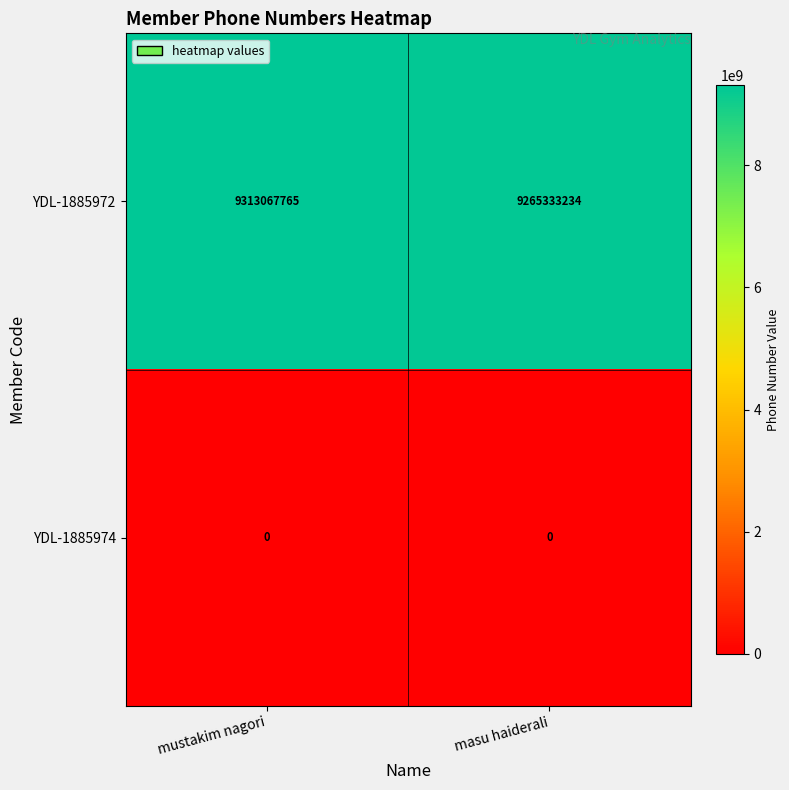

Read the YDL-1885972 value at mustakim nagori, to the nearest 100.

9313067800